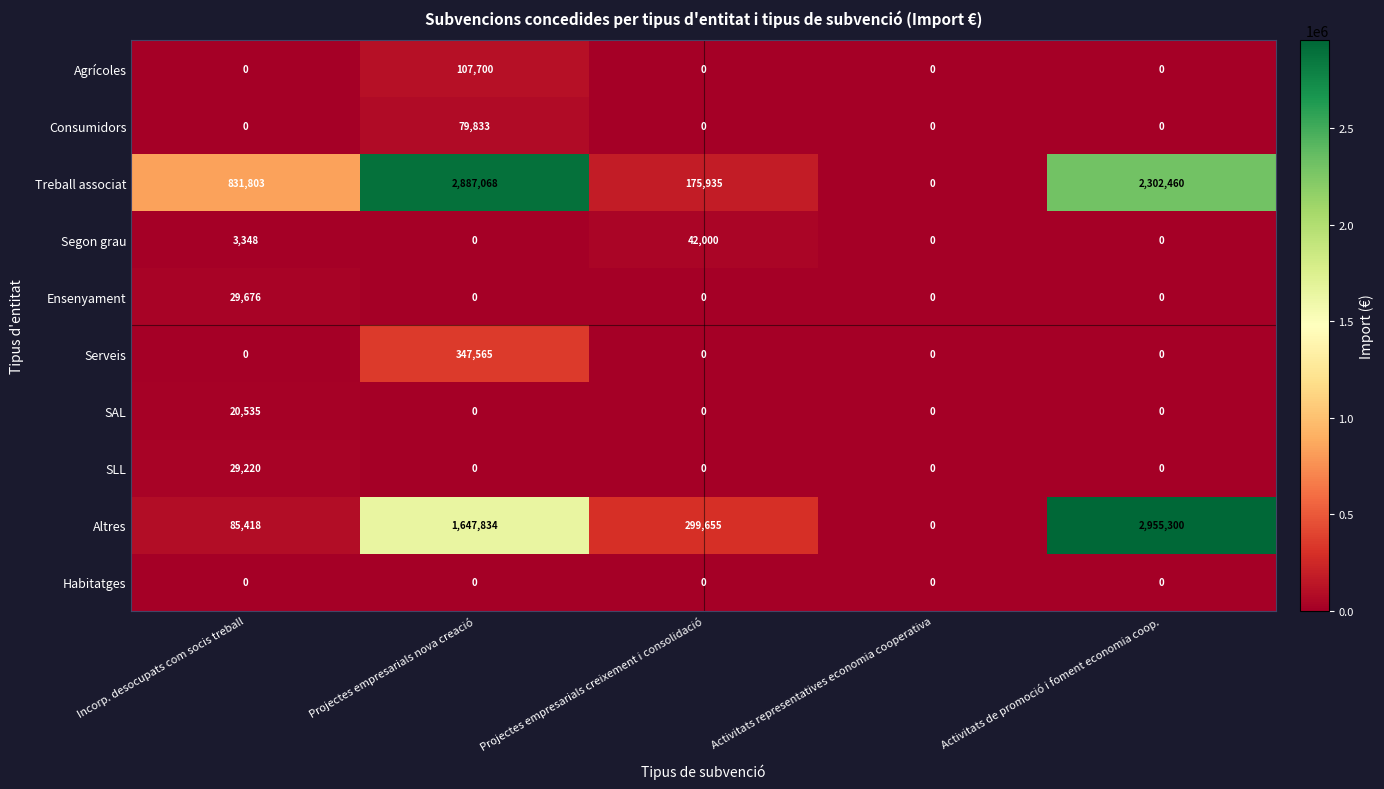

What is the sum of all Treball associat values?

6197266